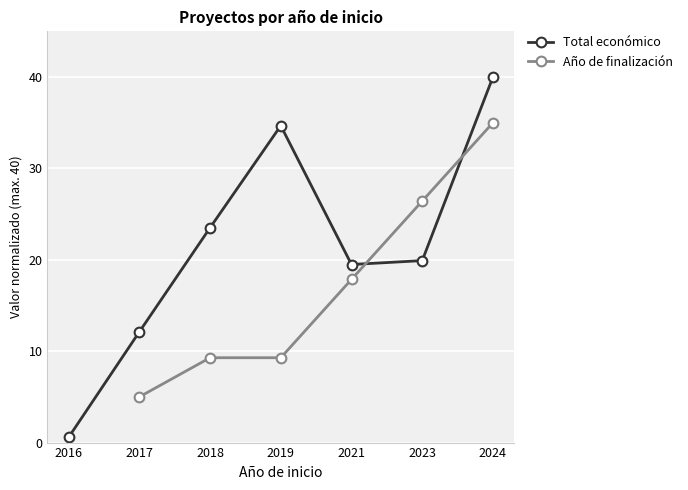

Count the Año de finalización values in the range 5 to 26.

4